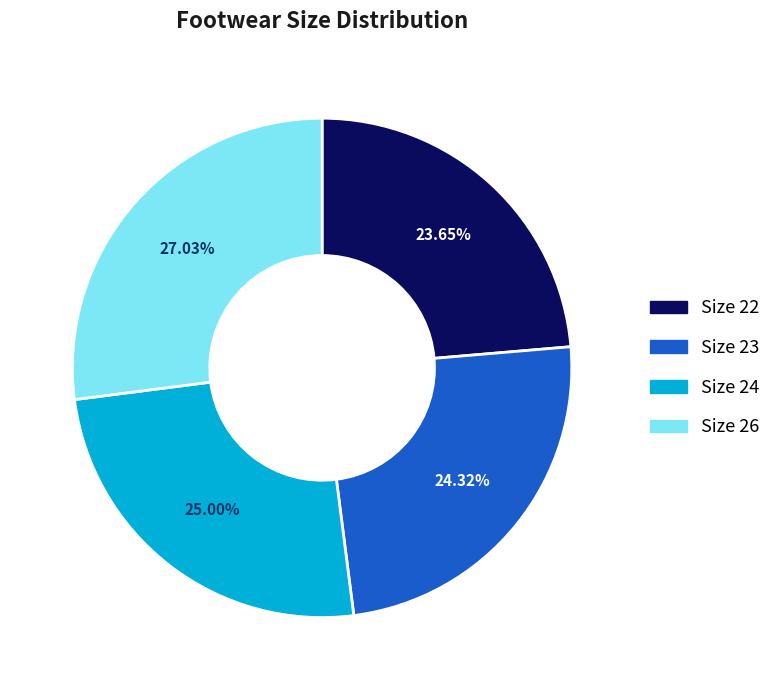

Does any single category account for the majority?

No